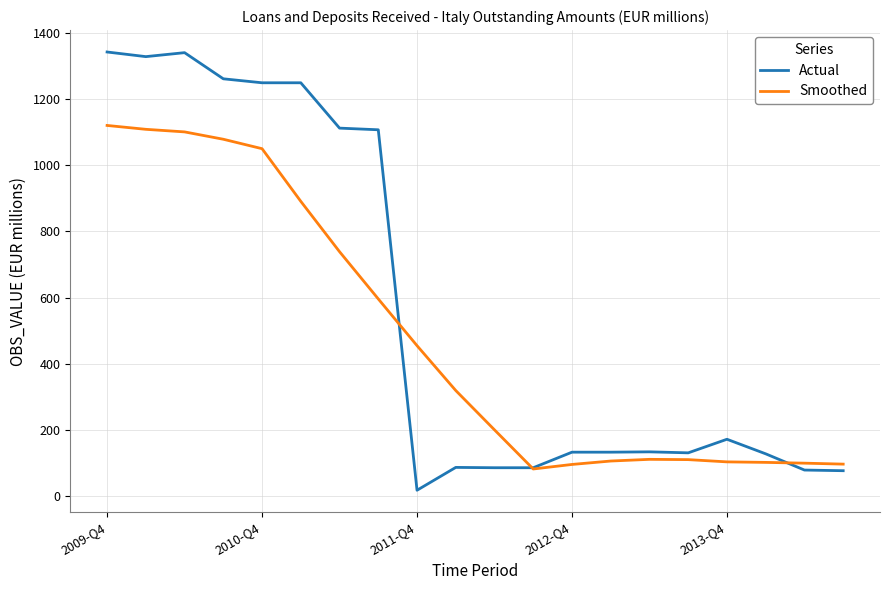

List the series in order of their peak value, highest first.

Actual, Smoothed